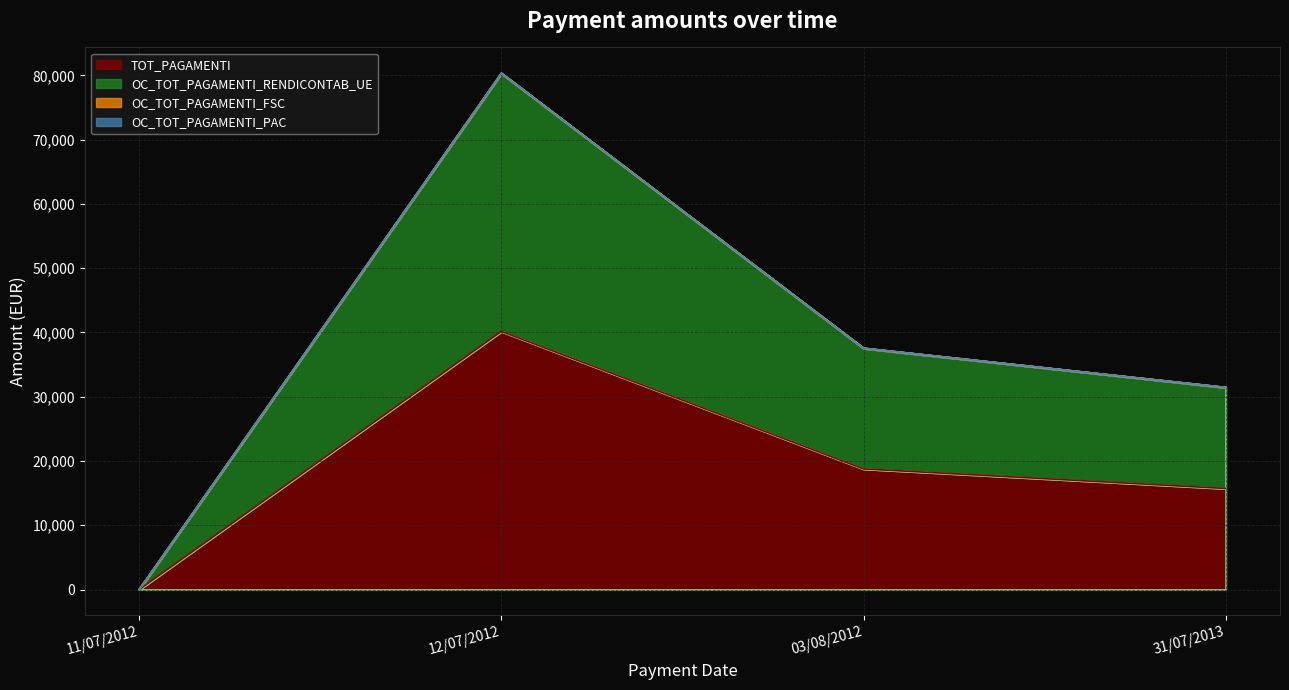

What is the label of the 3rd point from the left?

03/08/2012